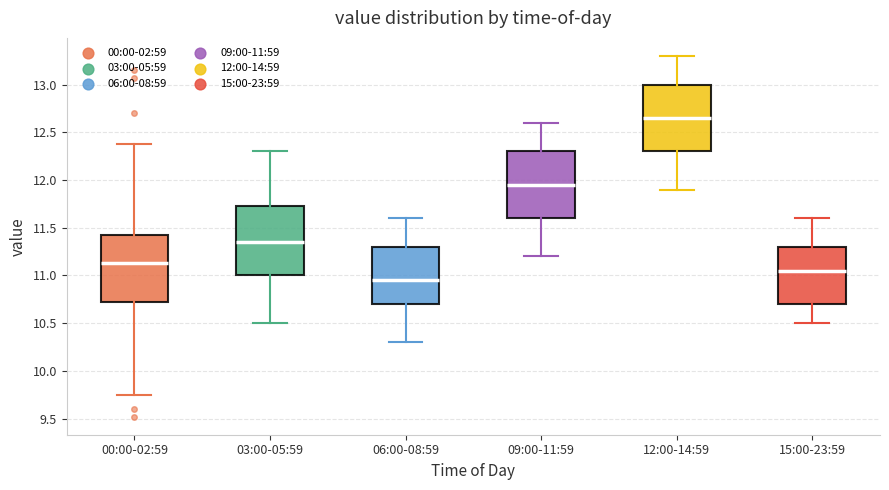

Reading left to right, read every box against the y-axis: the position of its median line, the range the box covers, and the ends of its whiskers. The values are not printed on the chart, so give them approximately, as read against the axis.

00:00-02:59: median 11.15, box 10.70 to 11.40, whiskers 9.75 to 12.40
03:00-05:59: median 11.35, box 11.00 to 11.75, whiskers 10.50 to 12.30
06:00-08:59: median 10.95, box 10.70 to 11.30, whiskers 10.30 to 11.60
09:00-11:59: median 11.95, box 11.60 to 12.30, whiskers 11.20 to 12.60
12:00-14:59: median 12.65, box 12.30 to 13.00, whiskers 11.90 to 13.30
15:00-23:59: median 11.05, box 10.70 to 11.30, whiskers 10.50 to 11.60